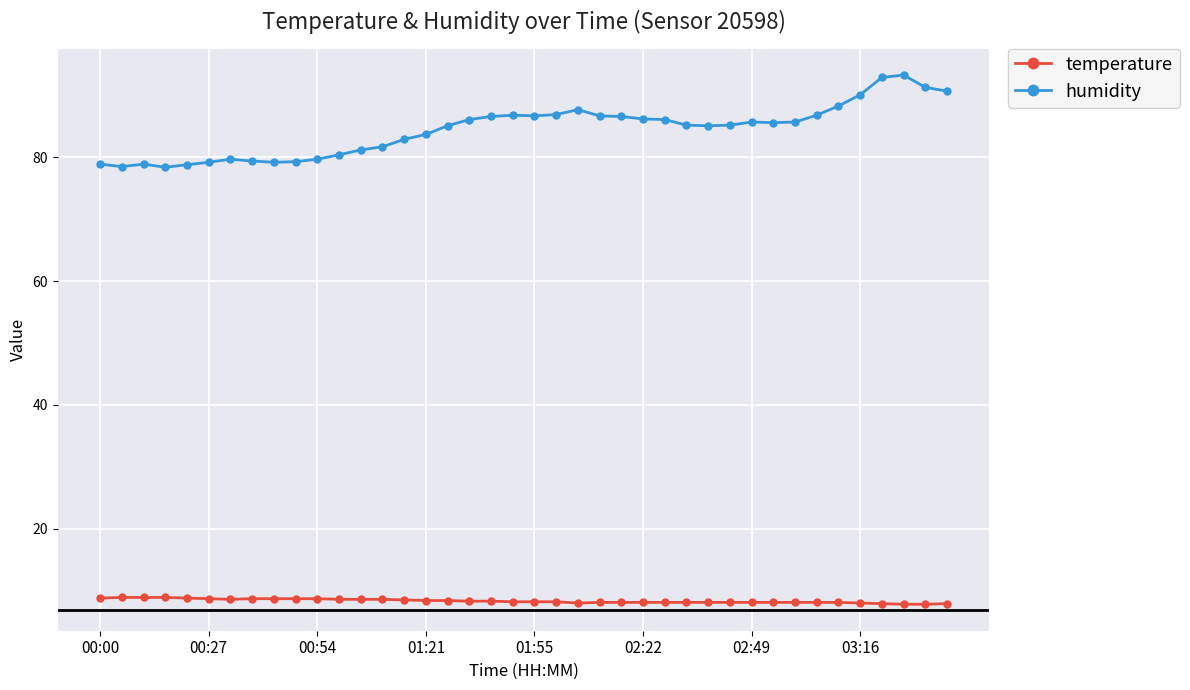

List the series in order of their overall mean, highest first.

humidity, temperature